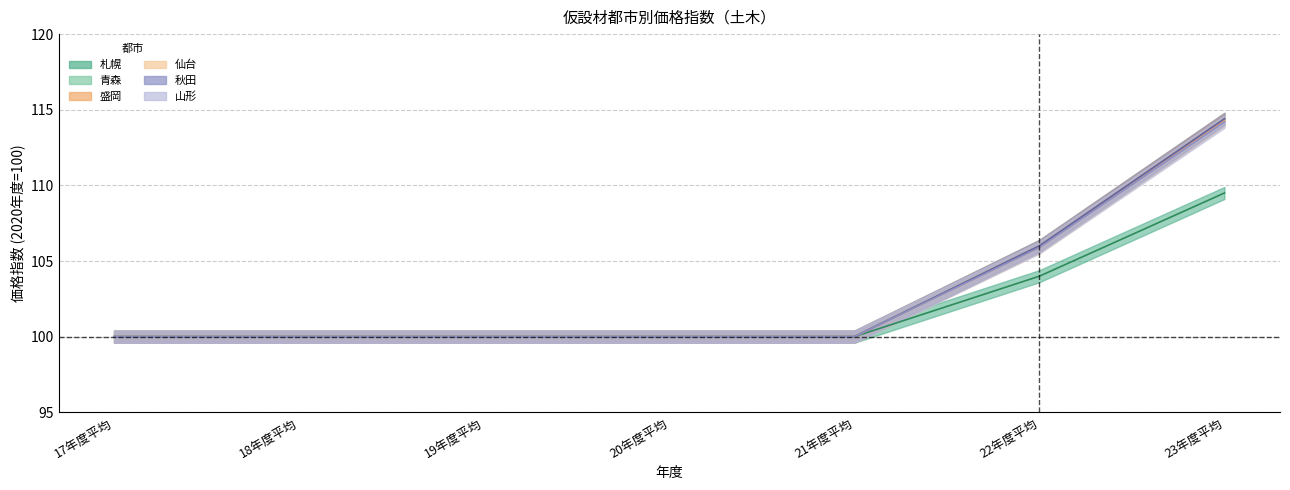

Which series has the largest total across all categories?

青森